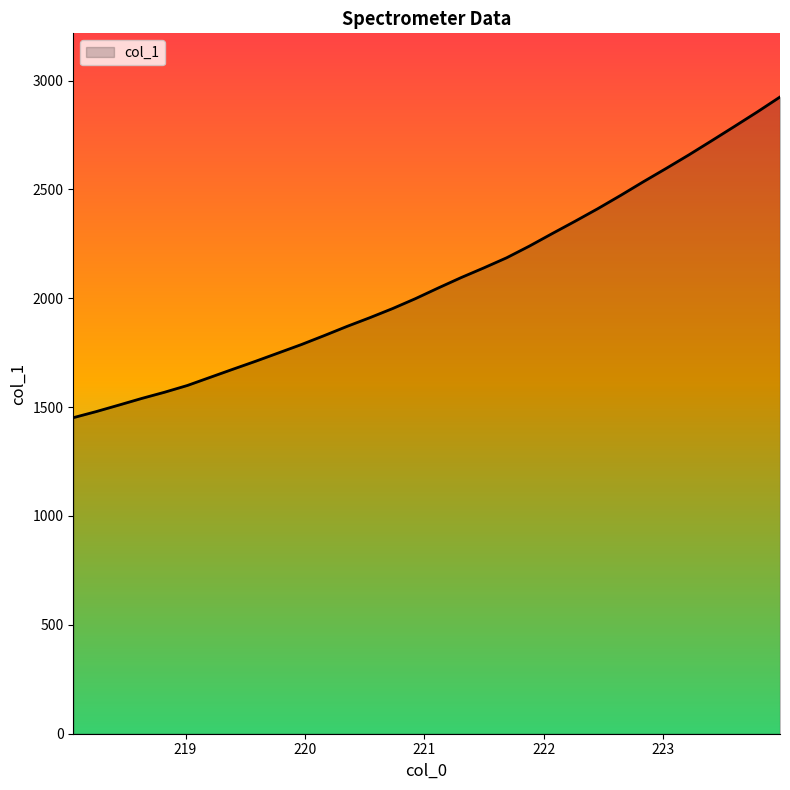

What is the maximum value shown in the chart?

2924.4